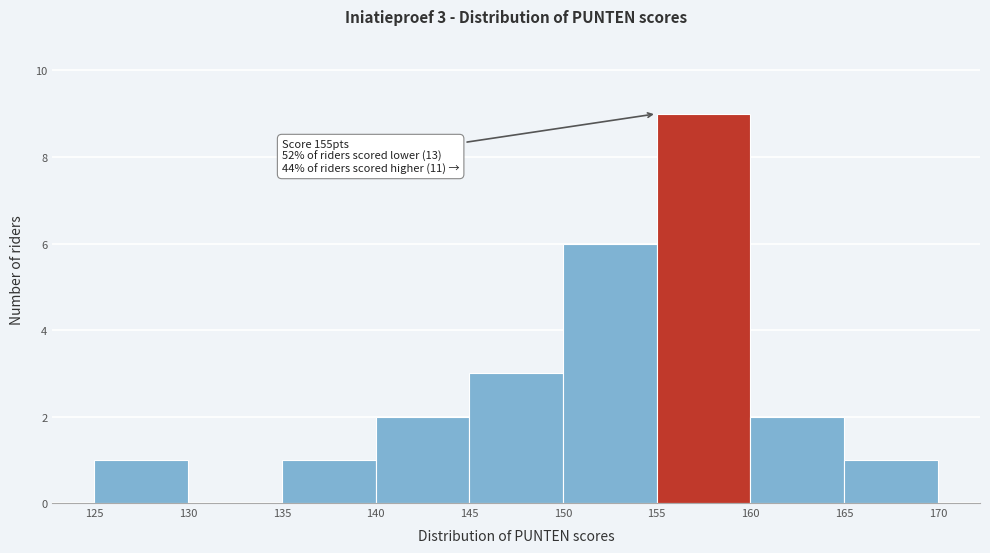

Which range on the x-axis has the tallest bar?

155 to 160